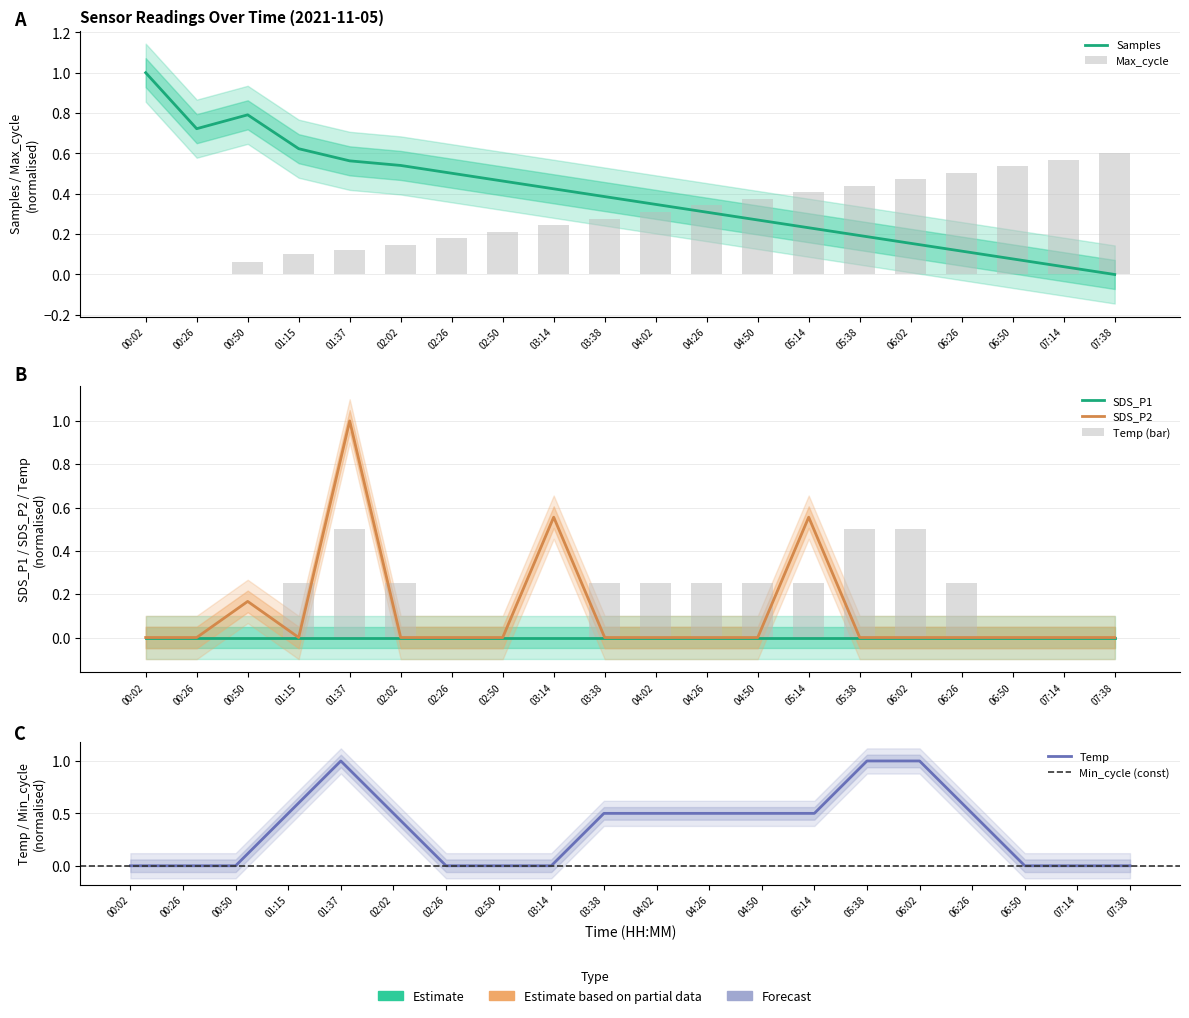

Reading left to right, transcribe all the data shown in this chart.

Samples: 00:02=1.0	00:26=0.7	00:50=0.8	01:15=0.6	01:37=0.6	02:02=0.5	02:26=0.5	02:50=0.5	03:14=0.4	03:38=0.4	04:02=0.3	04:26=0.3	04:50=0.3	05:14=0.2	05:38=0.2	06:02=0.2	06:26=0.1	06:50=0.1	07:14=0.0	07:38=0.0
Max_cycle: 00:02=0.0	00:26=0.0	00:50=0.1	01:15=0.1	01:37=0.1	02:02=0.1	02:26=0.2	02:50=0.2	03:14=0.2	03:38=0.3	04:02=0.3	04:26=0.3	04:50=0.4	05:14=0.4	05:38=0.4	06:02=0.5	06:26=0.5	06:50=0.5	07:14=0.6	07:38=0.6
SDS_P2: 00:02=0.0	00:26=0.0	00:50=0.2	01:15=0.0	01:37=1.0	02:02=0.0	02:26=0.0	02:50=0.0	03:14=0.6	03:38=0.0	04:02=0.0	04:26=0.0	04:50=0.0	05:14=0.6	05:38=0.0	06:02=0.0	06:26=0.0	06:50=0.0	07:14=0.0	07:38=0.0
Temp: 00:02=0.0	00:26=0.0	00:50=0.0	01:15=0.2	01:37=0.5	02:02=0.2	02:26=0.0	02:50=0.0	03:14=0.0	03:38=0.2	04:02=0.2	04:26=0.2	04:50=0.2	05:14=0.2	05:38=0.5	06:02=0.5	06:26=0.2	06:50=0.0	07:14=0.0	07:38=0.0